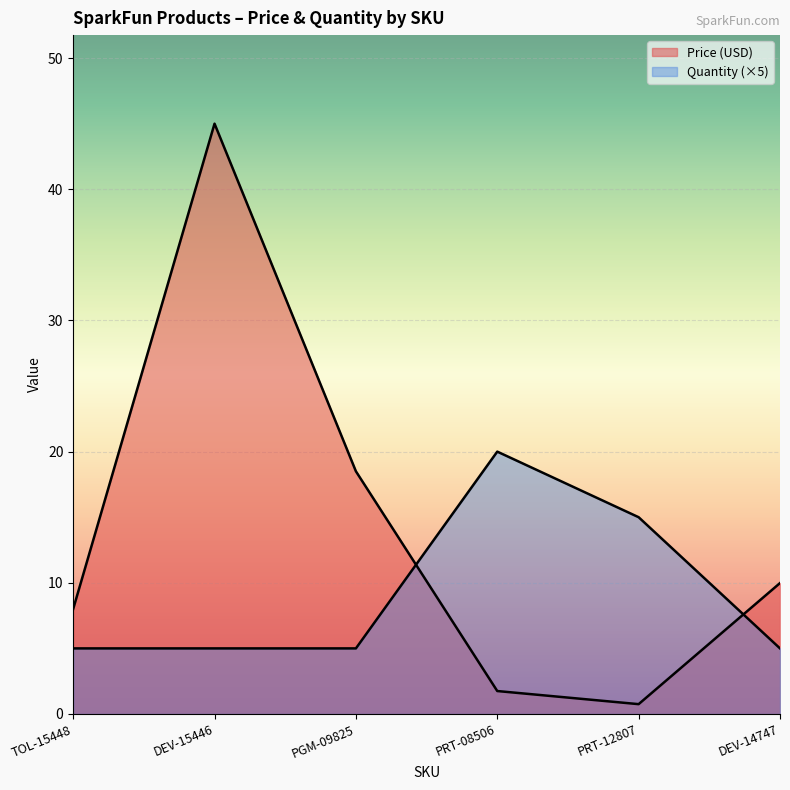

Is it true that Quantity equals 15.0 at PRT-12807?

True